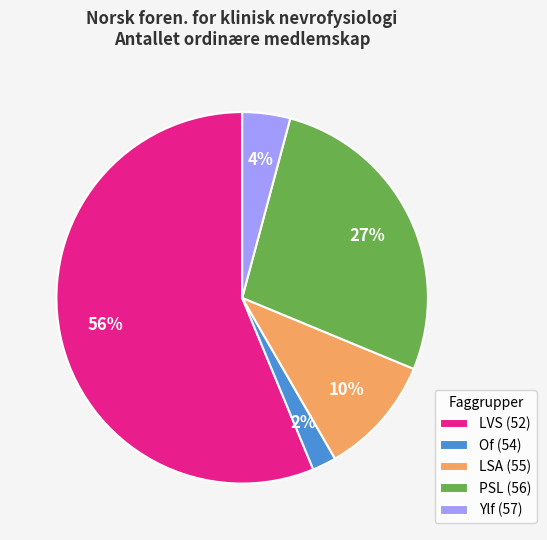

What percentage is the Of (54) slice, to the nearest percent?

2%